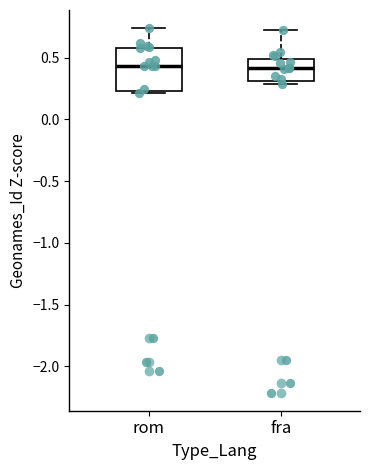

Where does the median line of the box for rom sit on the y-axis? The values are not printed on the chart, so give them approximately, as read against the axis.

0.45